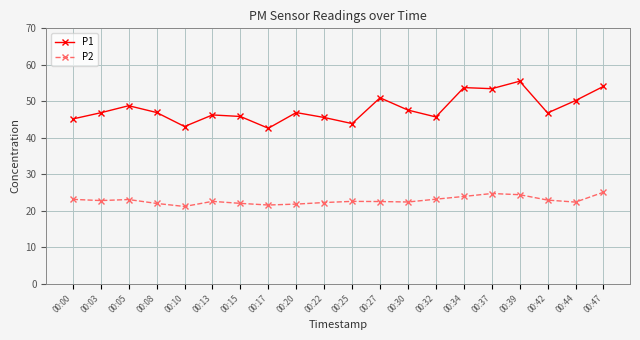

What is the sum of the P1 values at 00:44 and 00:03?

97.1